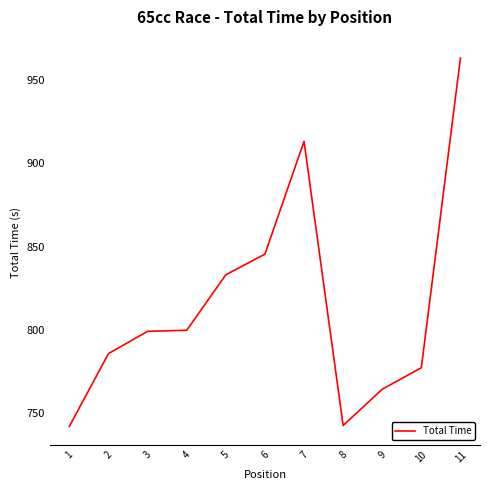

How many lines are shown in the chart?

1